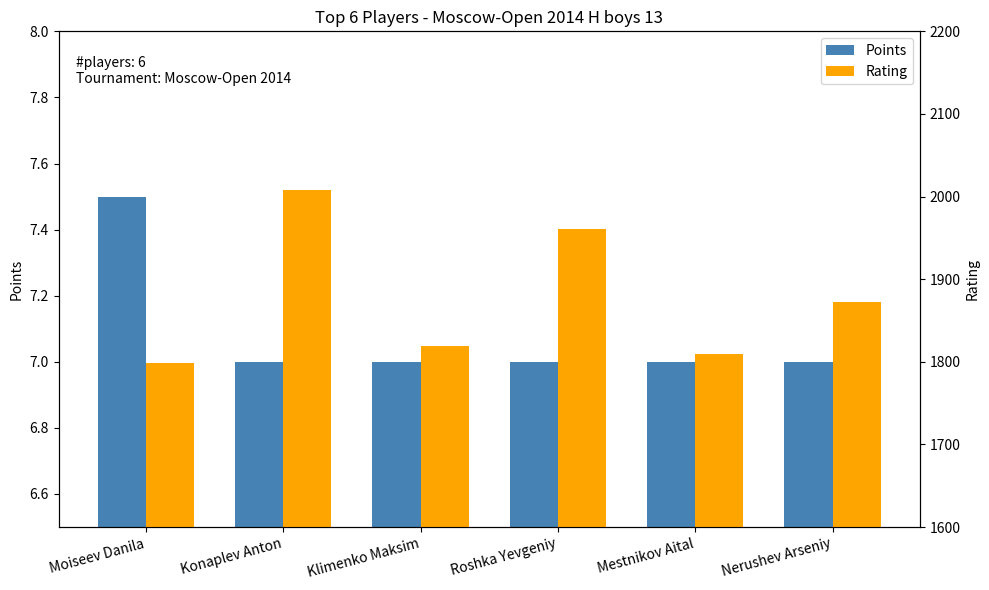

Where is Rating nearest to the value 1903?

Nerushev Arseniy